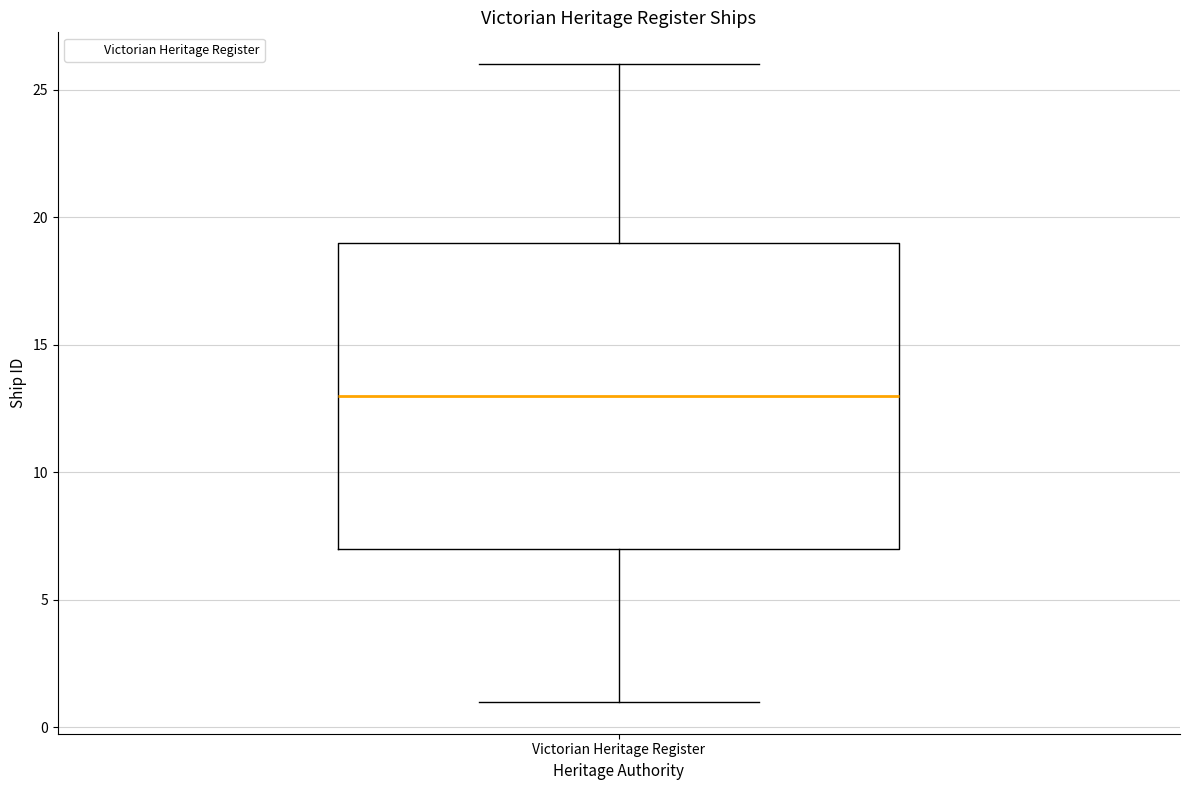

Transcribe this box plot: give where the median line is, the range the box spans, and where the two whiskers end, as read against the y-axis. The values are not printed on the chart, so give them approximately, as read against the axis.

median 13, box 7 to 19, whiskers 1 to 26